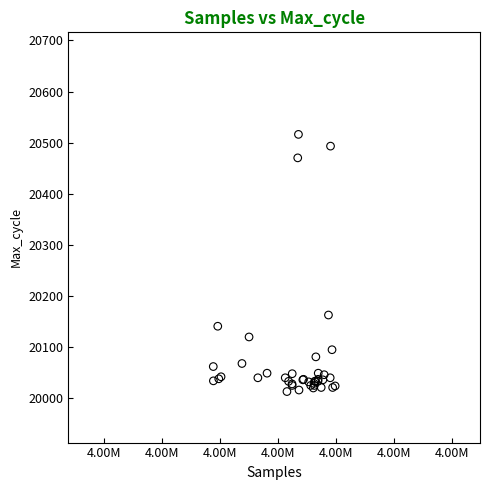

What Y value in the scatter plot is closest to 20264?

20162